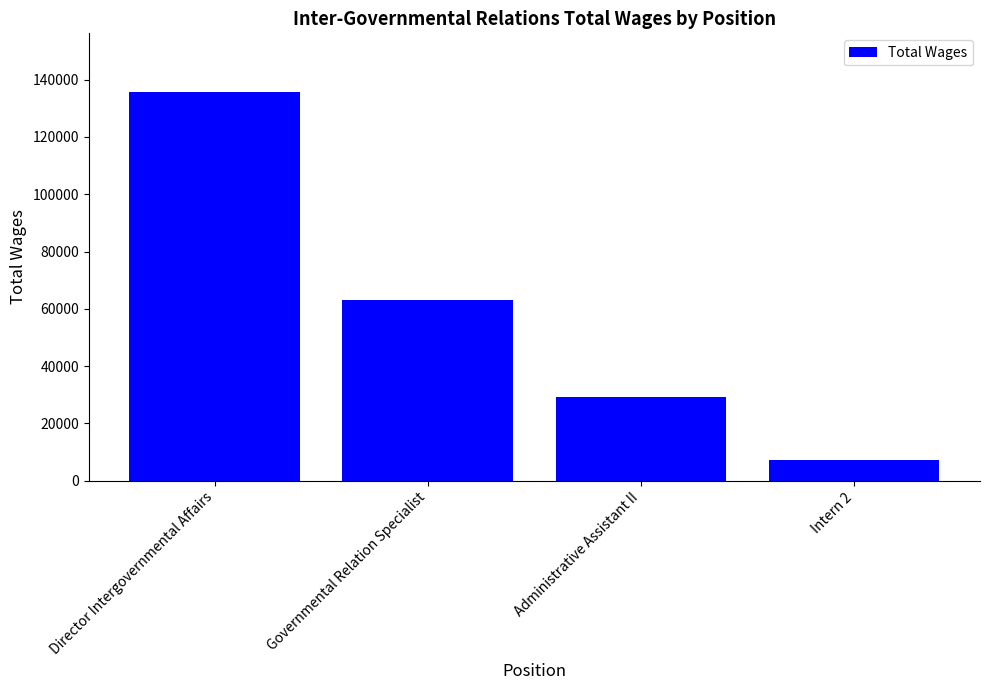

Is it true that the value at Director Intergovernmental Affairs is 78090?

False